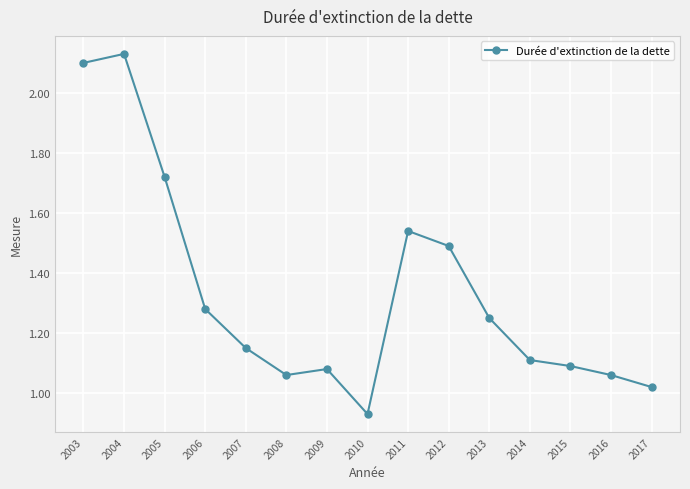

The chart shows a value of 0.5 at 2017. True or false?

False